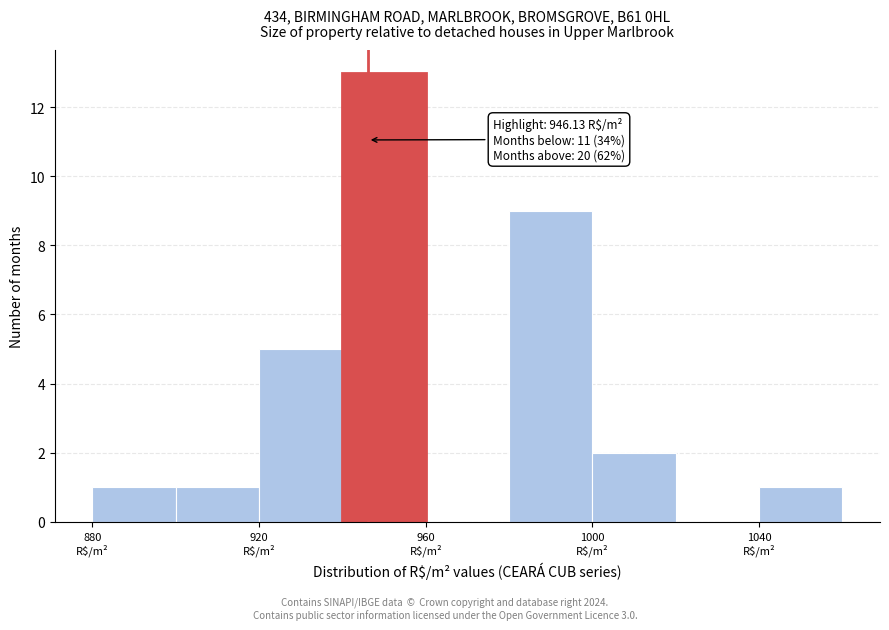

Over which range of the x-axis is the bar tallest?

940 to 960